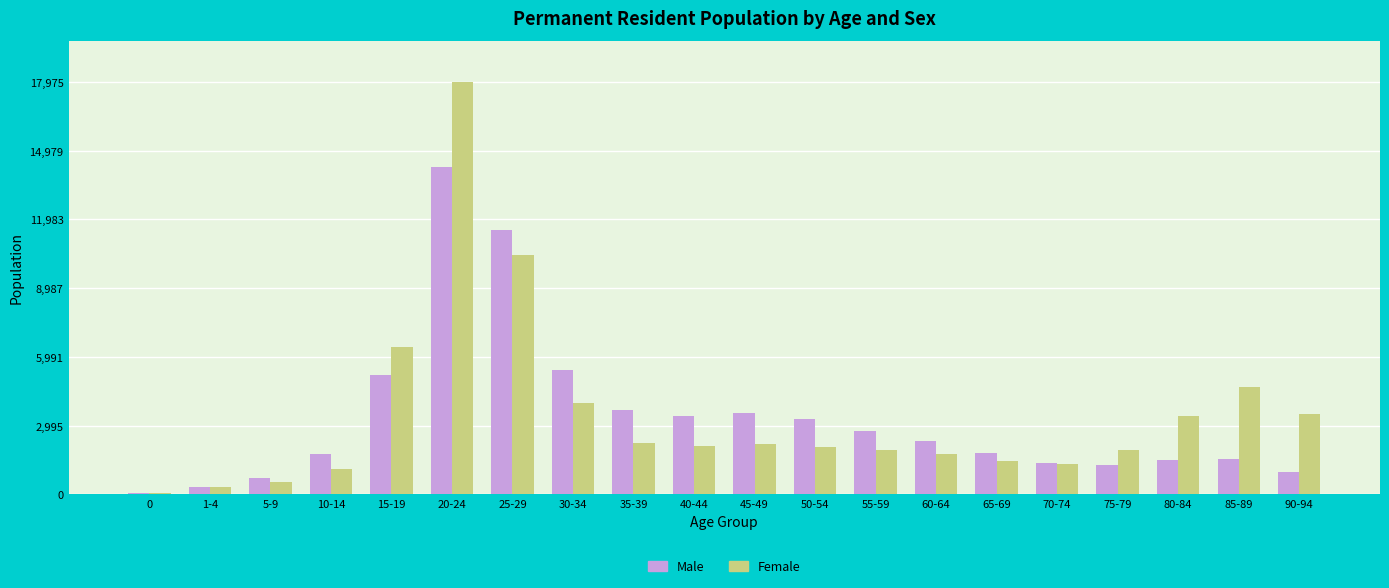

What is the average value of the Female series?

3473